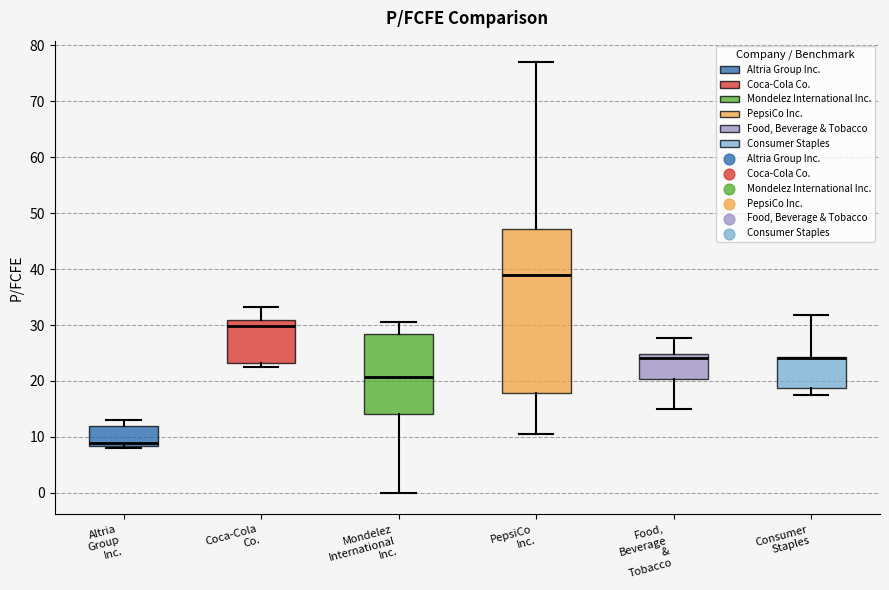

Which box is the tallest, from its lower edge to its upper edge?

PepsiCo Inc.